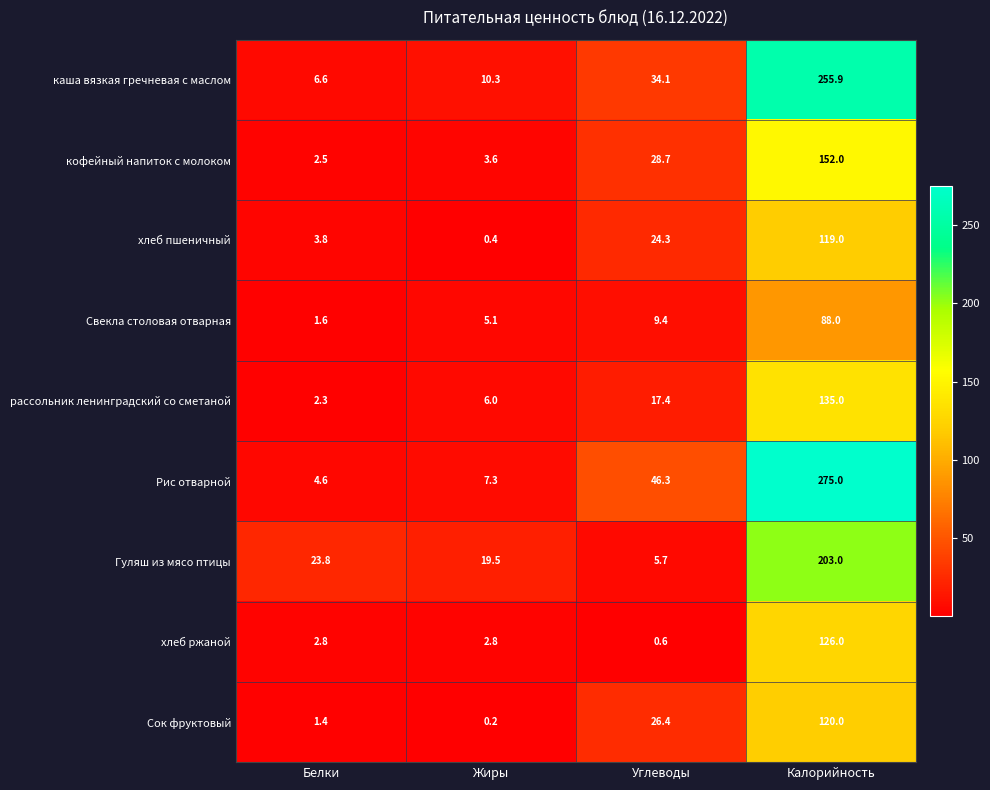

What is the total value across all series at Жиры?

55.2